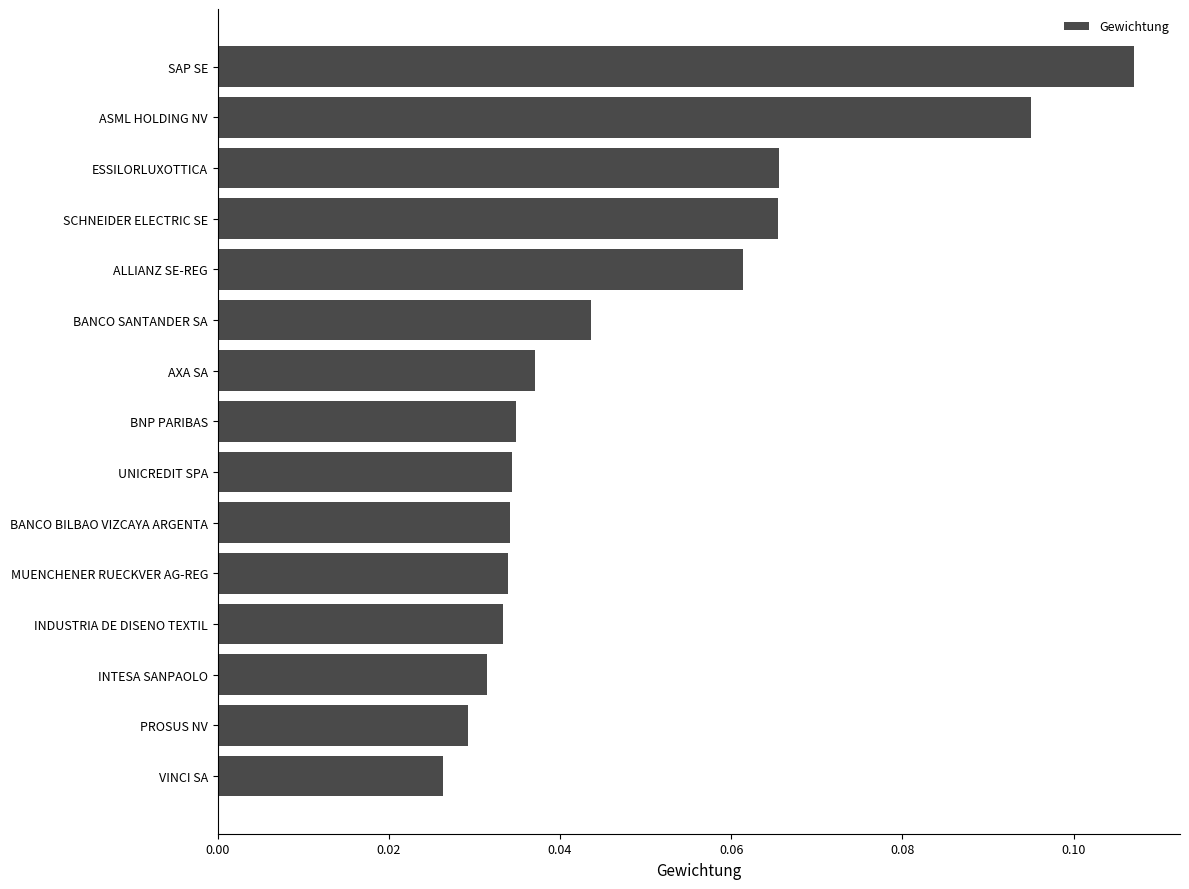

What position from the bottom is ASML HOLDING NV?

14